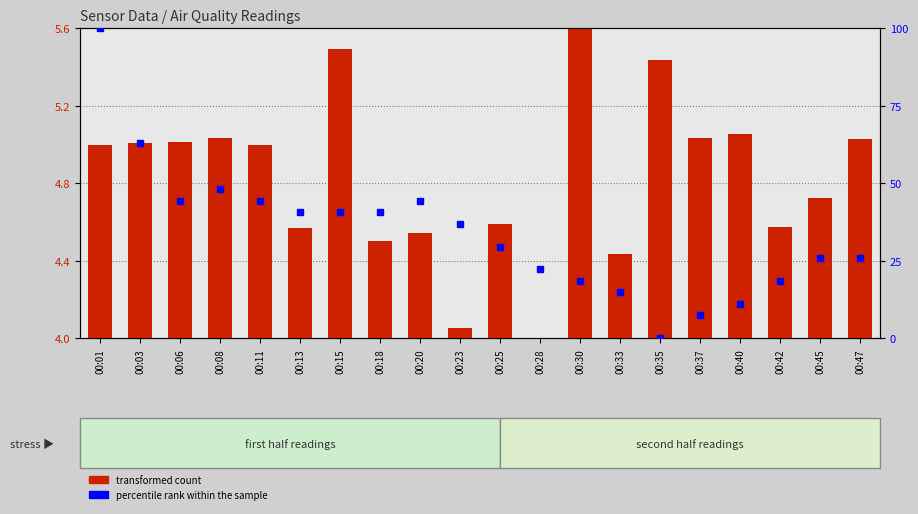

Are the bars grouped side by side (vs. stacked)?

Yes